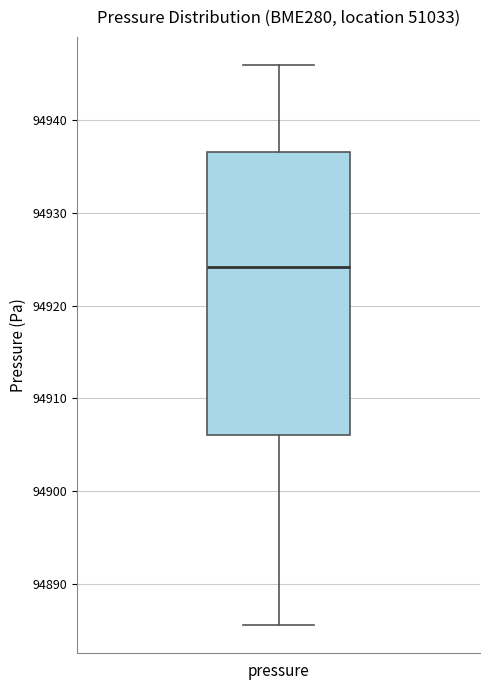

Where does the median line of the box for pressure sit on the y-axis? The values are not printed on the chart, so give them approximately, as read against the axis.

94924